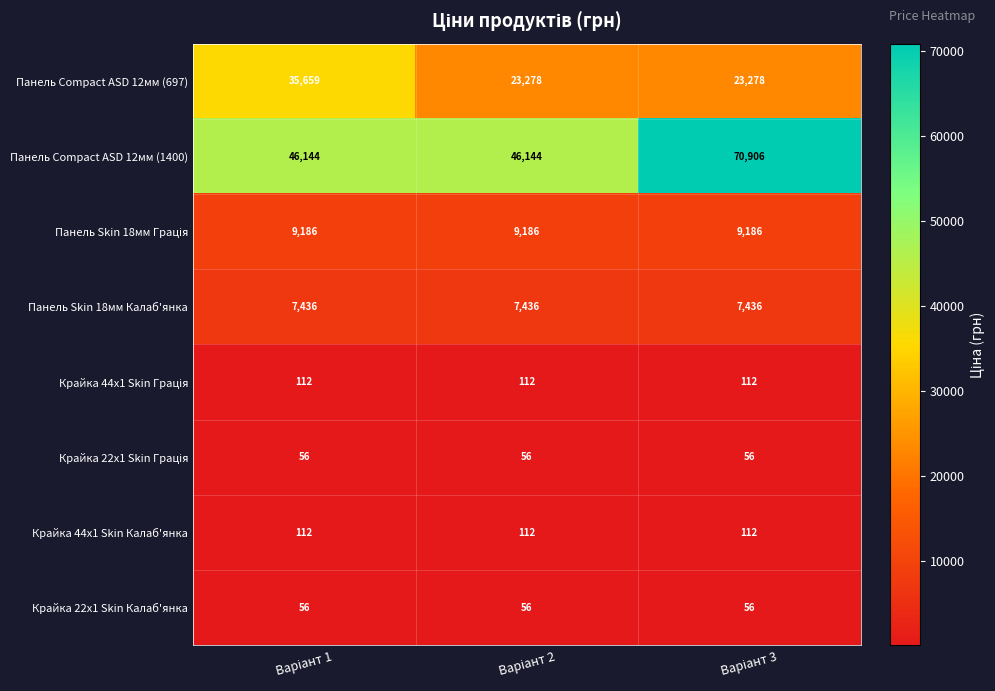

How many distinct data groups are displayed?

8